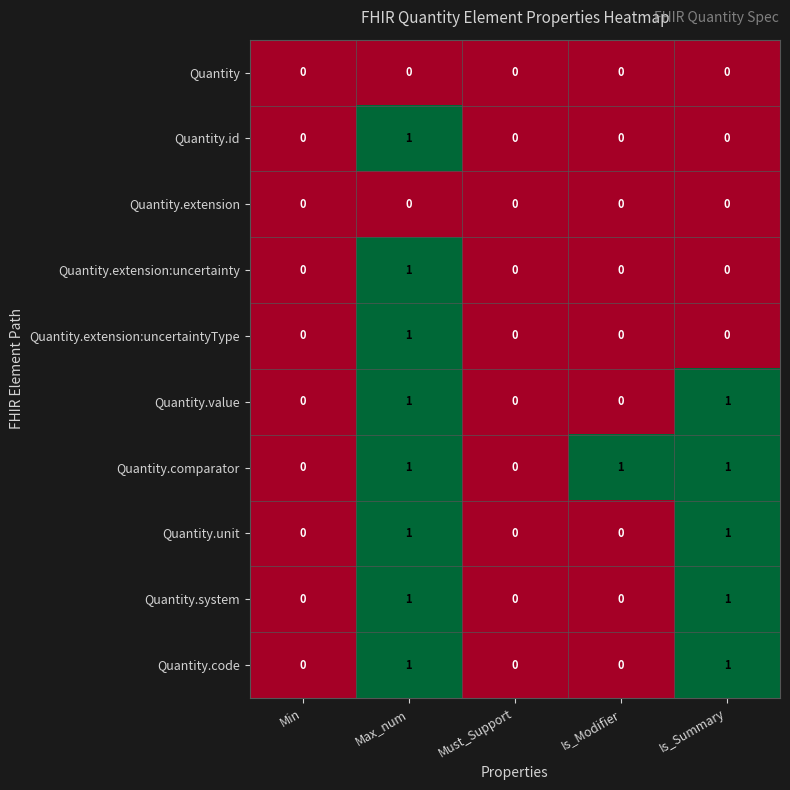

How many distinct data groups are displayed?

10